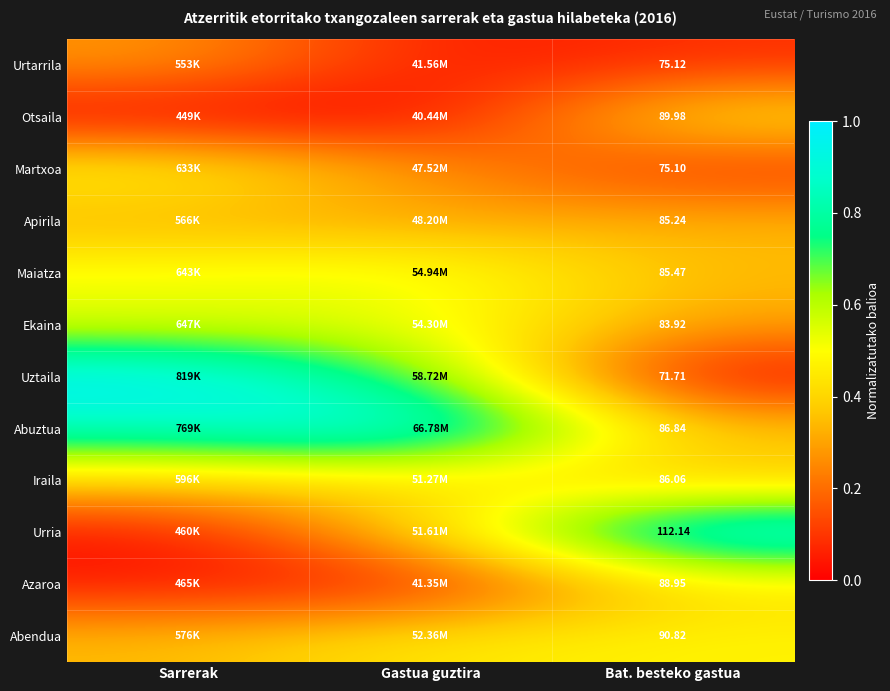

At Bat. besteko gastua, list the series in order from largest to smallest.

Urria, Abendua, Otsaila, Azaroa, Abuztua, Iraila, Maiatza, Apirila, Ekaina, Urtarrila, Martxoa, Uztaila